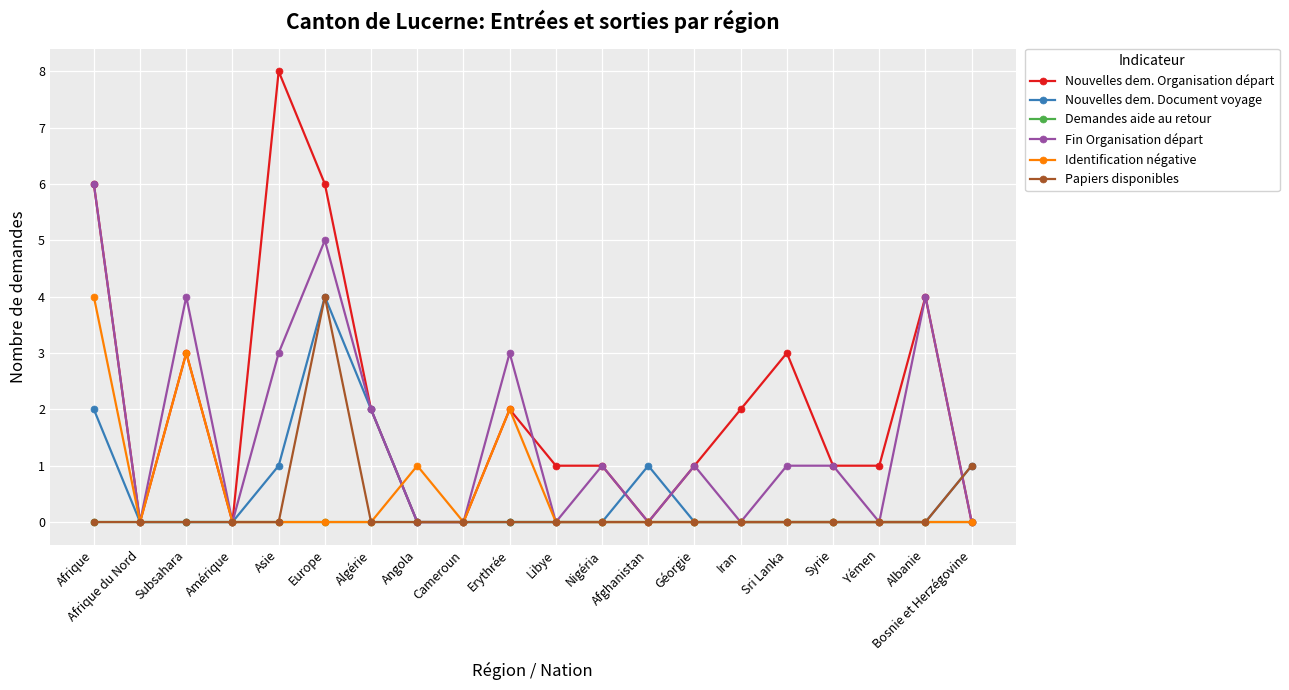

Does the chart have visible grid lines?

Yes